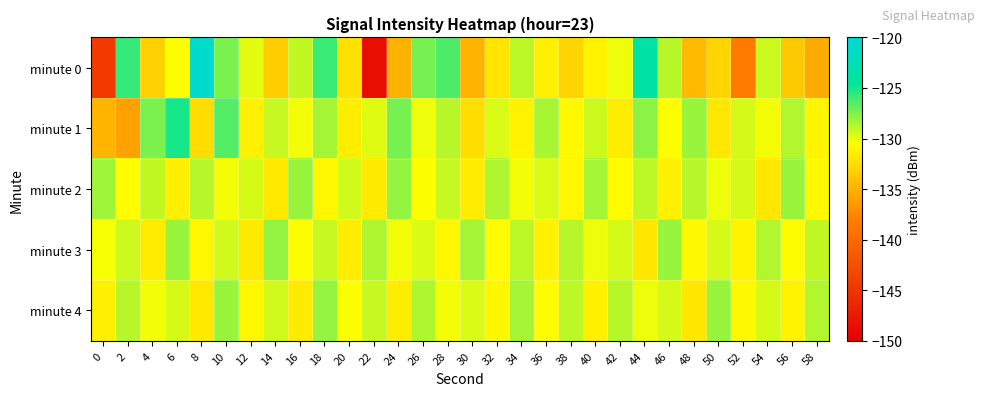

Between 38 and 58, which series saw the biggest shift?

minute 0